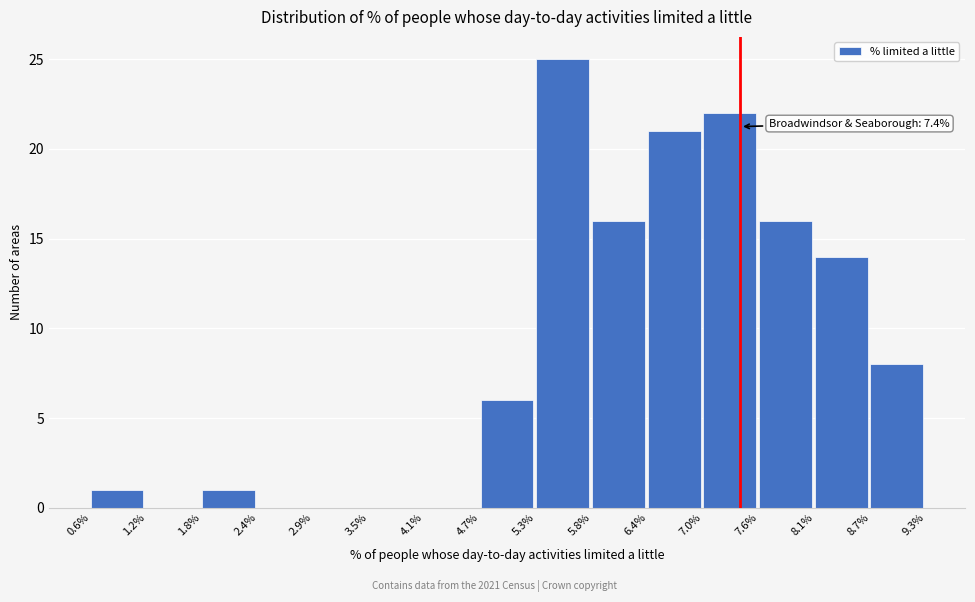

Which range on the x-axis has the tallest bar?

5.3% to 5.8%